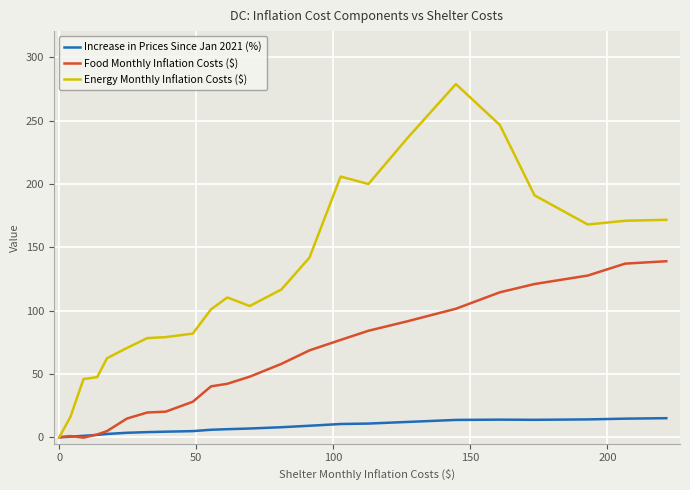

Count the number of data series in this chart.

3